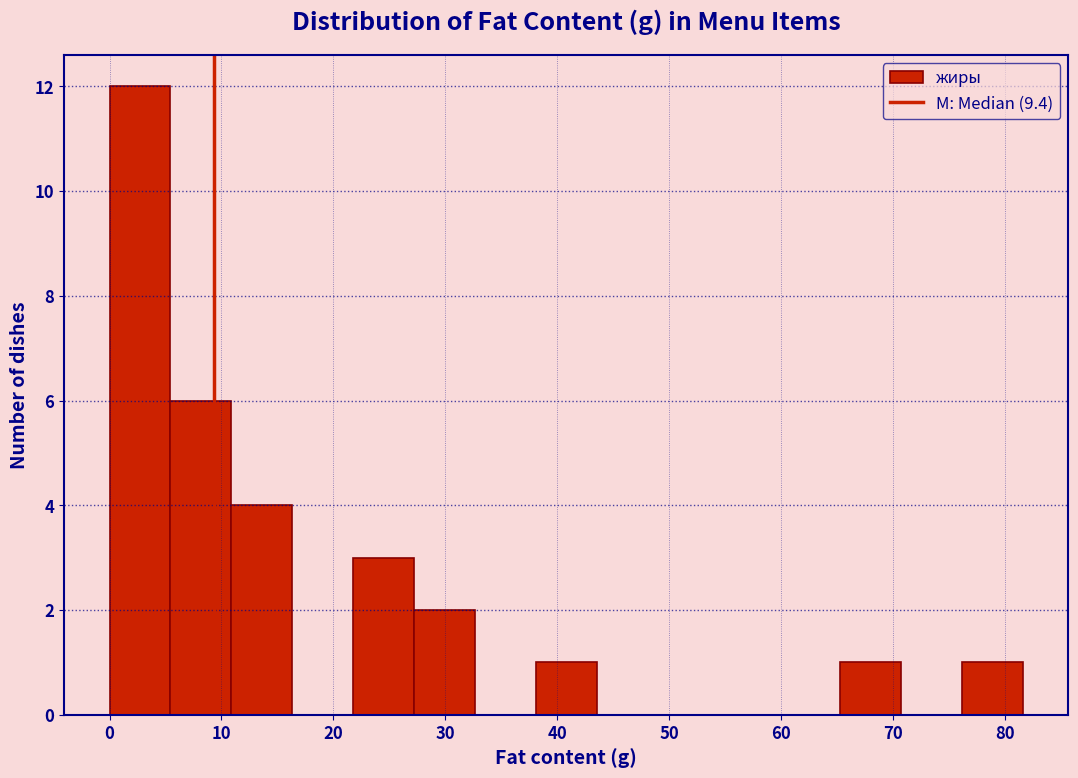

Reading left to right, list every bar in this chart as the range it spans on the x-axis followed by its height. Neither the bar edges nor the heights are printed on the chart, so give them approximately, as read against the axes.

0 to 5: 12
5 to 11: 6
11 to 16: 4
16 to 22: 0
22 to 27: 3
27 to 33: 2
33 to 38: 0
38 to 44: 1
44 to 49: 0
49 to 54: 0
54 to 60: 0
60 to 65: 0
65 to 71: 1
71 to 76: 0
76 to 82: 1